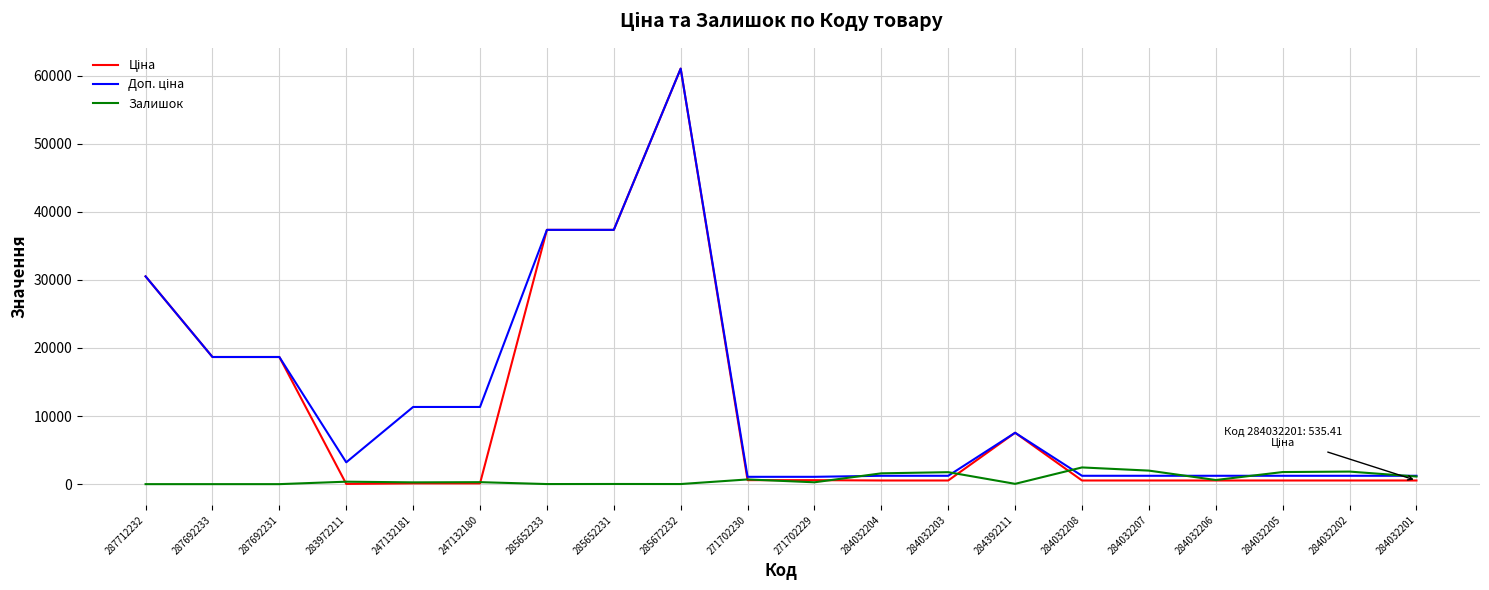

What is the total value across all series at 287712232?

61024.7